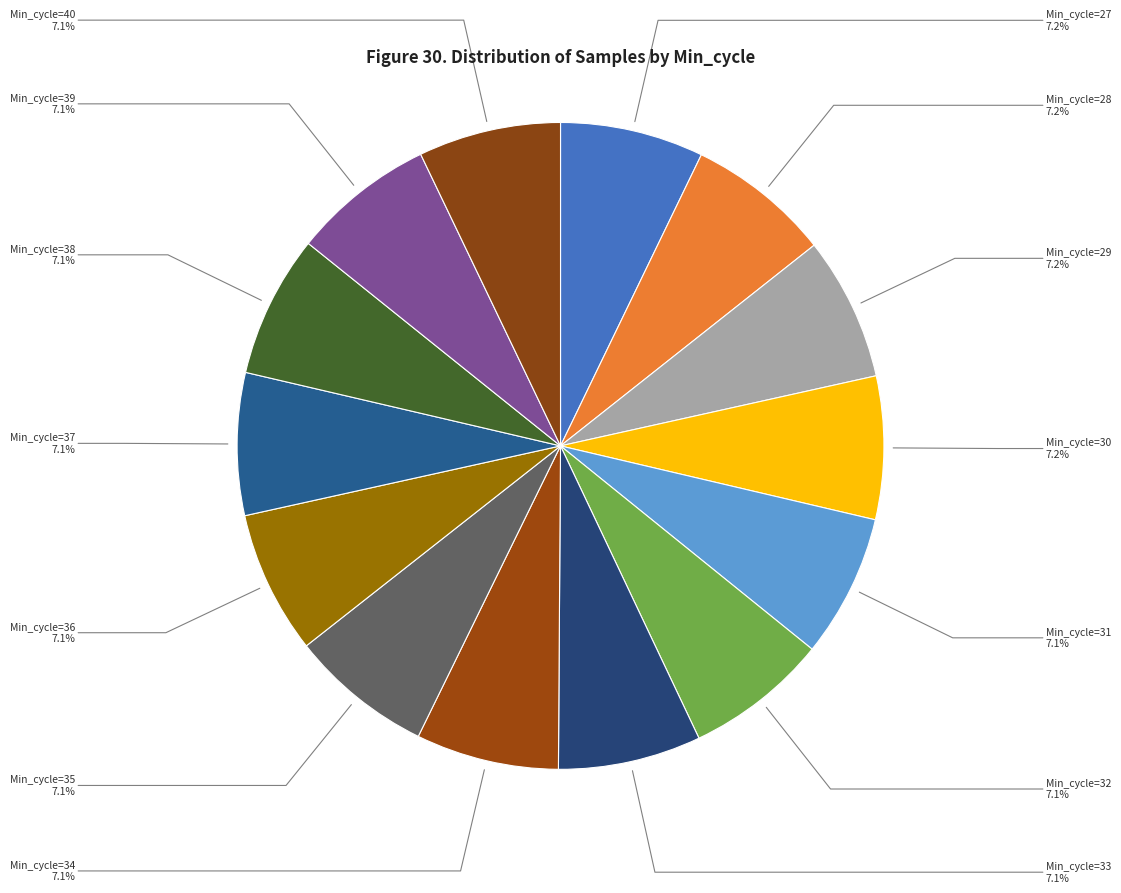

Approximately how many times larger is the value at Min_cycle=37 compared to Min_cycle=27?

1.0